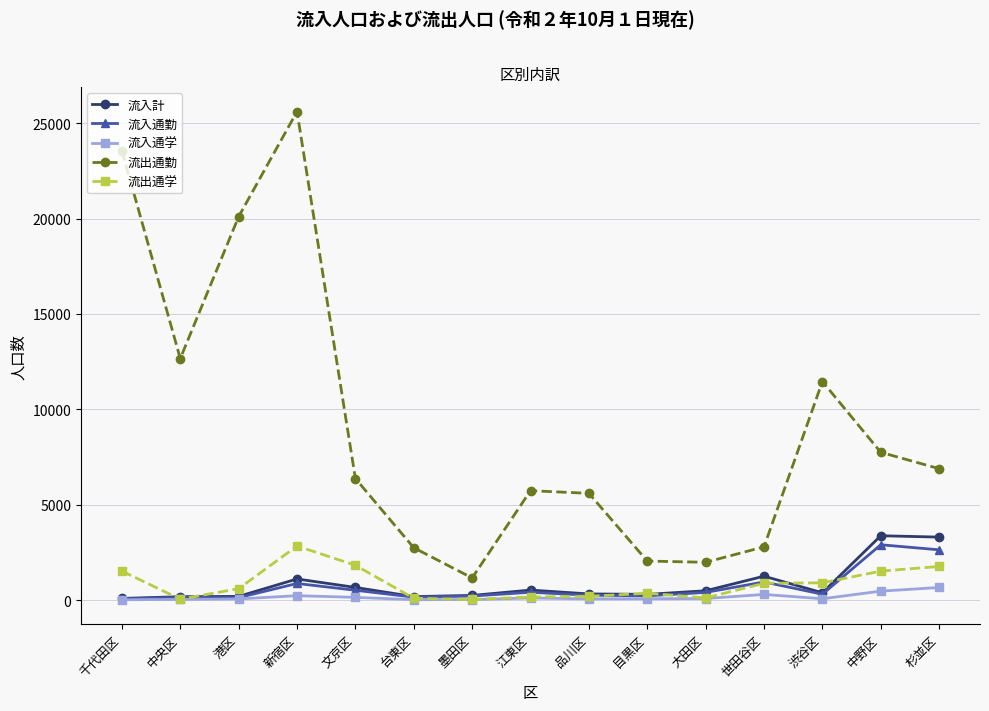

True or false: 流出通学 has a value of 903 at 杉並区.

False